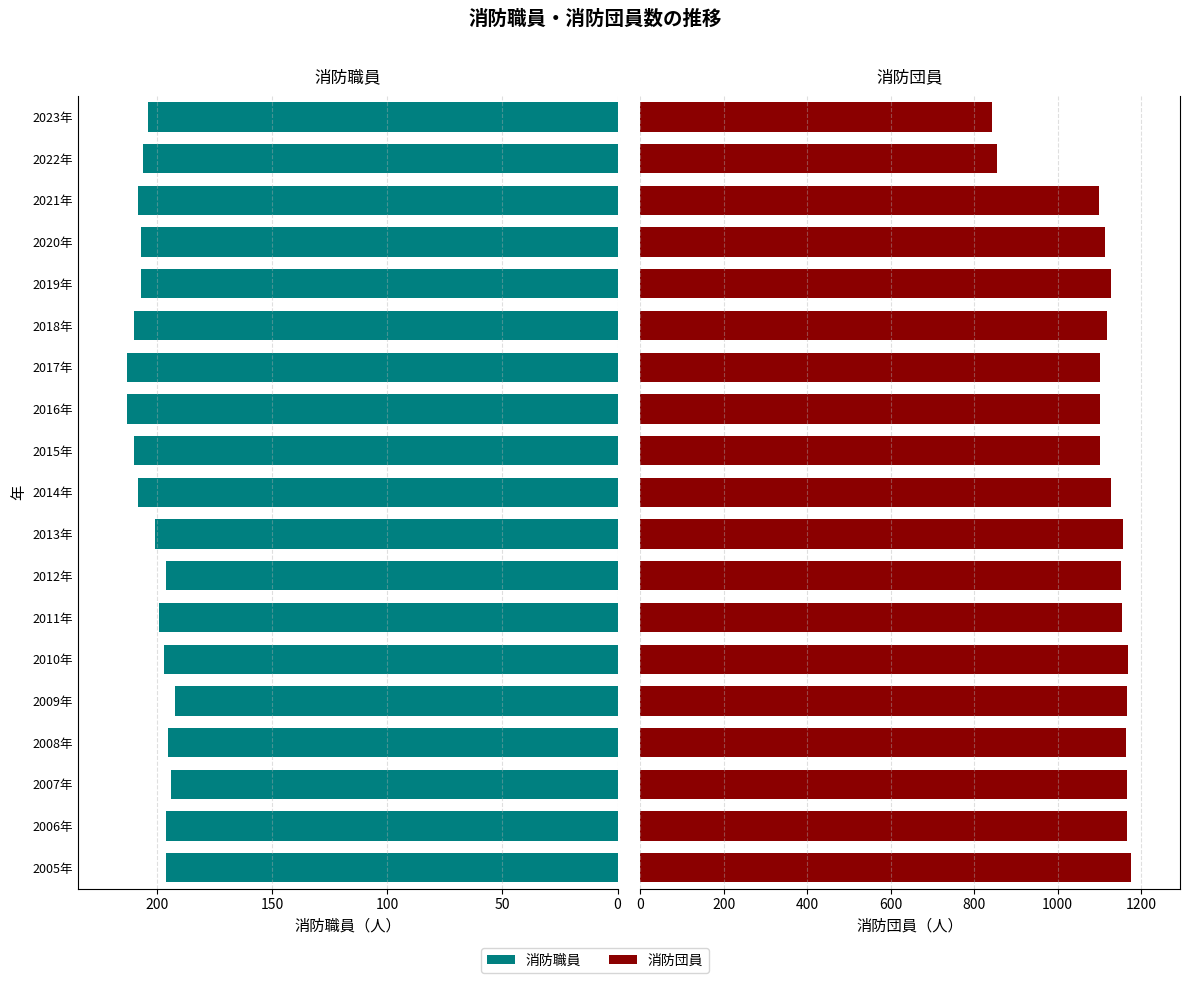

How many data points in 消防団員 are above 1129?

9